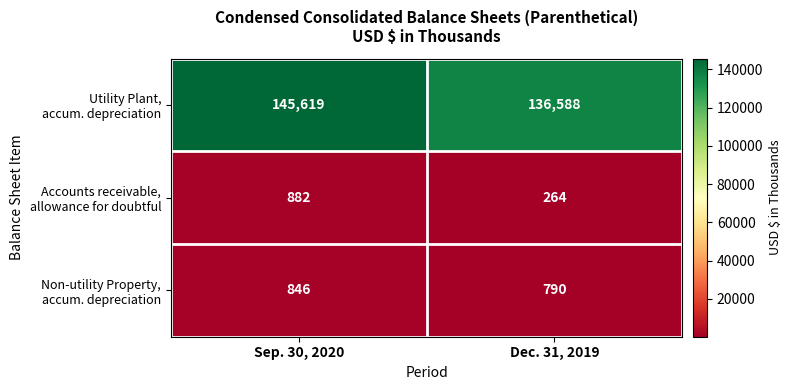

Which label corresponds to the smallest value in the chart?

Dec. 31, 2019